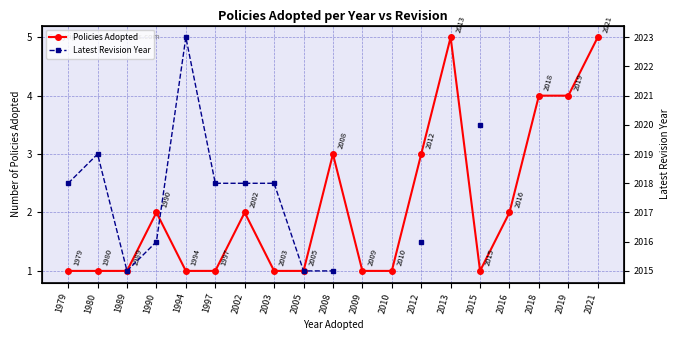

Is it true that Policies Adopted equals 1.0 at 1979?

True